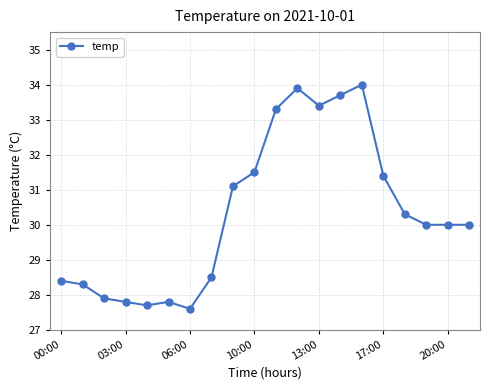

What is the difference between the maximum and minimum values?

6.4